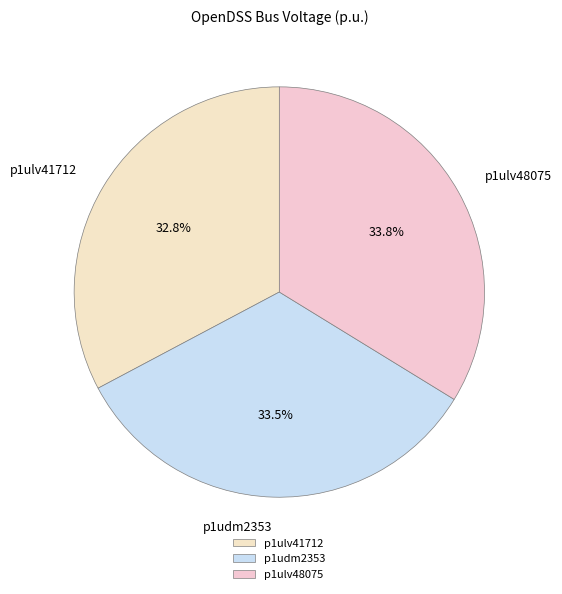

Is p1ulv41712 the majority of the pie?

No